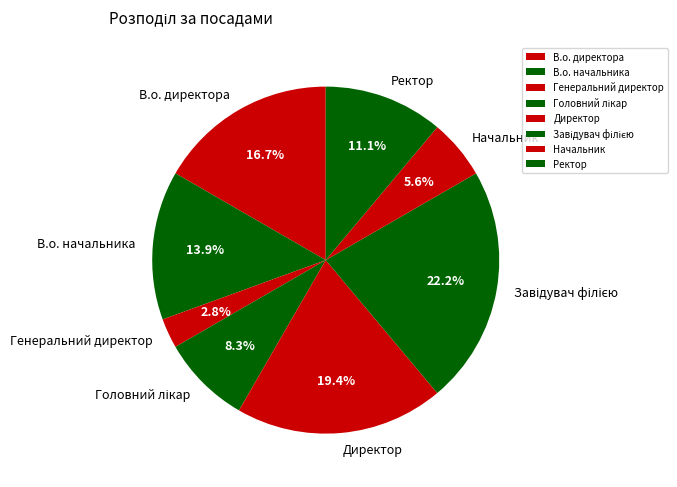

Which has a higher value, В.о. начальника or Ректор?

В.о. начальника